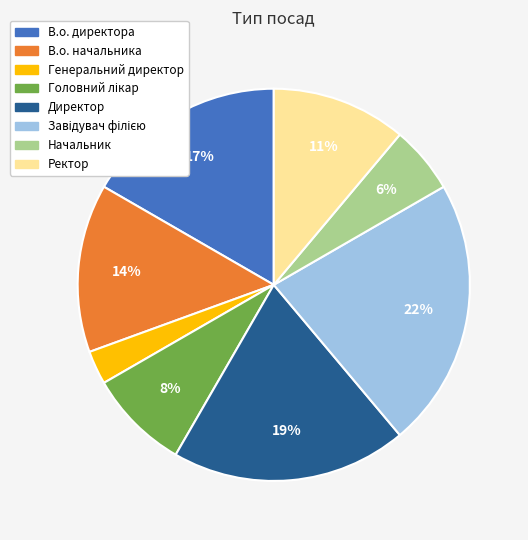

Is the sum of В.о. начальника and Генеральний директор greater than half?

No